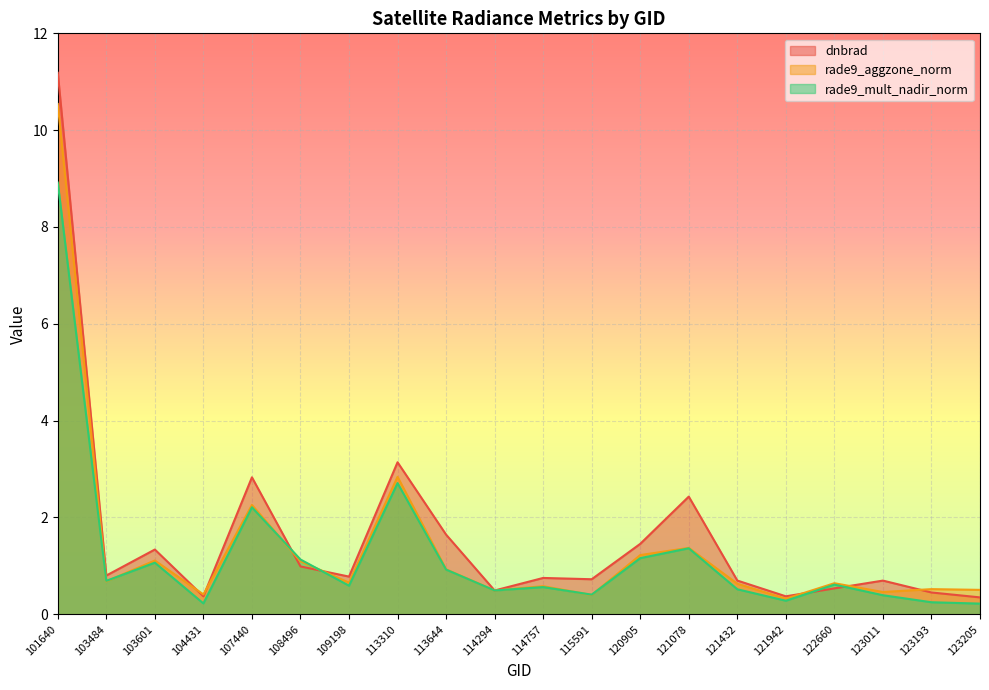

Read the rade9_mult_nadir_norm value at 114757.

0.6